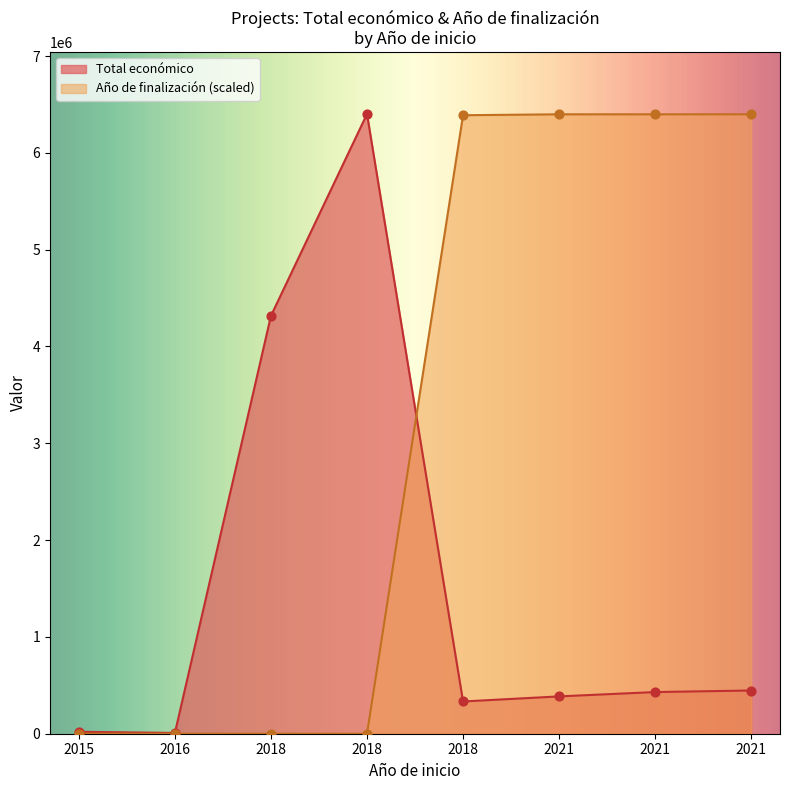

Is the value of Total económico at 2015 greater than the value of Año de finalización at 2016?

Yes